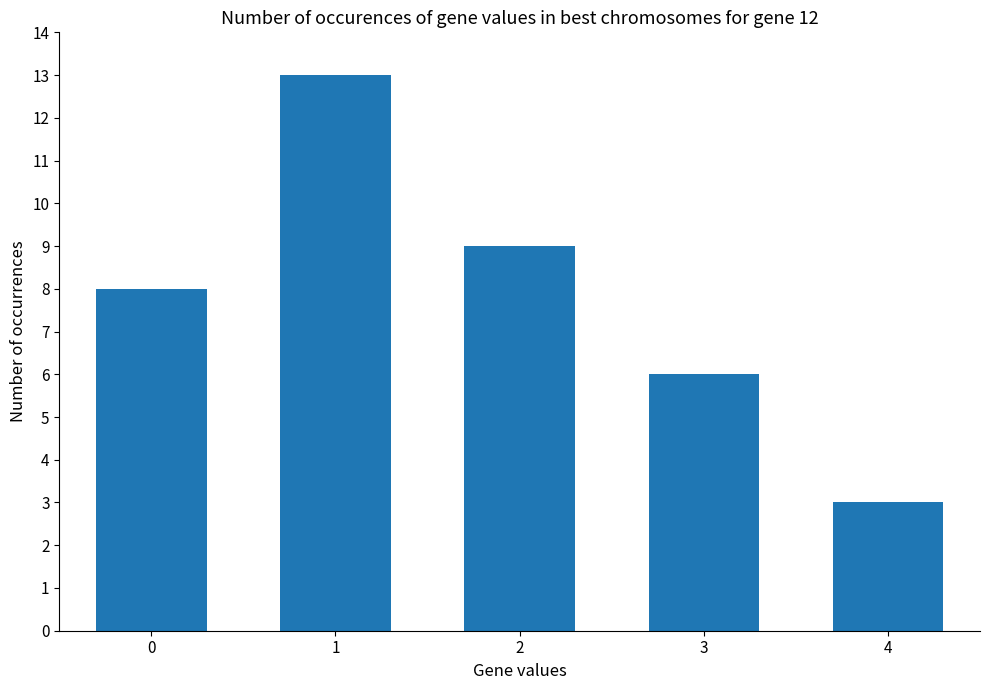

How many values are between 6 and 9?

3